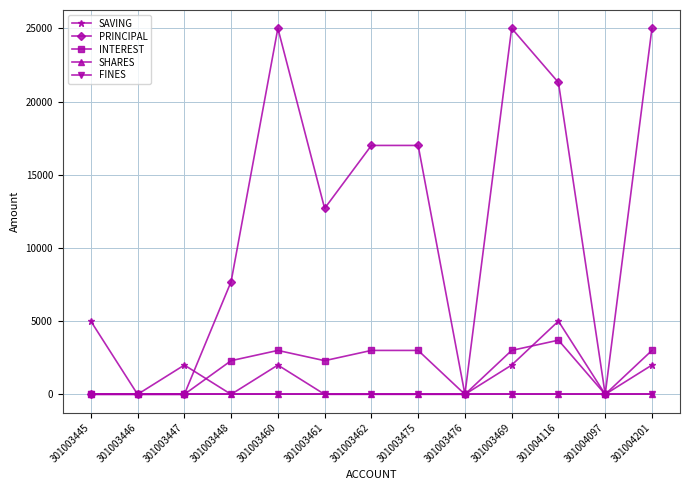

At which label does INTEREST first exceed 2300?

301003460